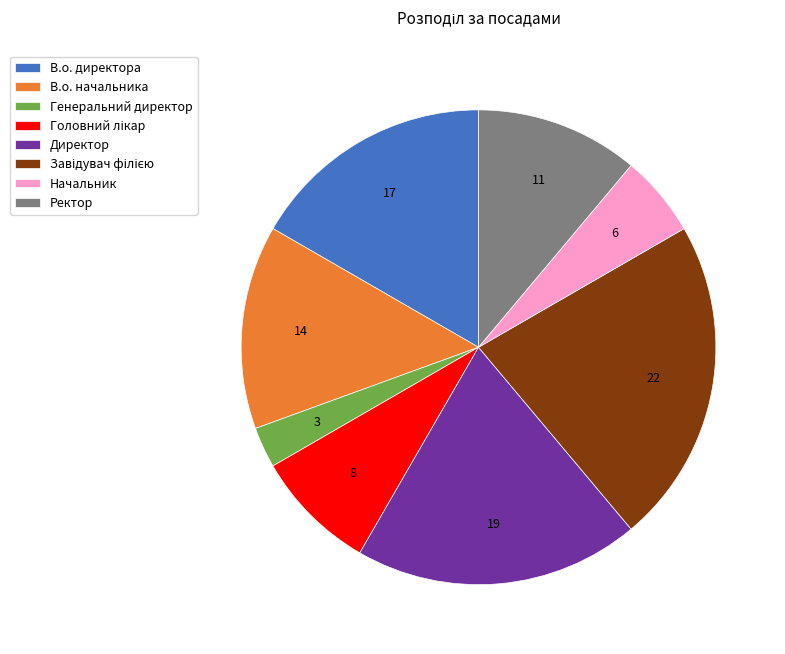

Which category has the smallest portion of the pie?

Генеральний директор